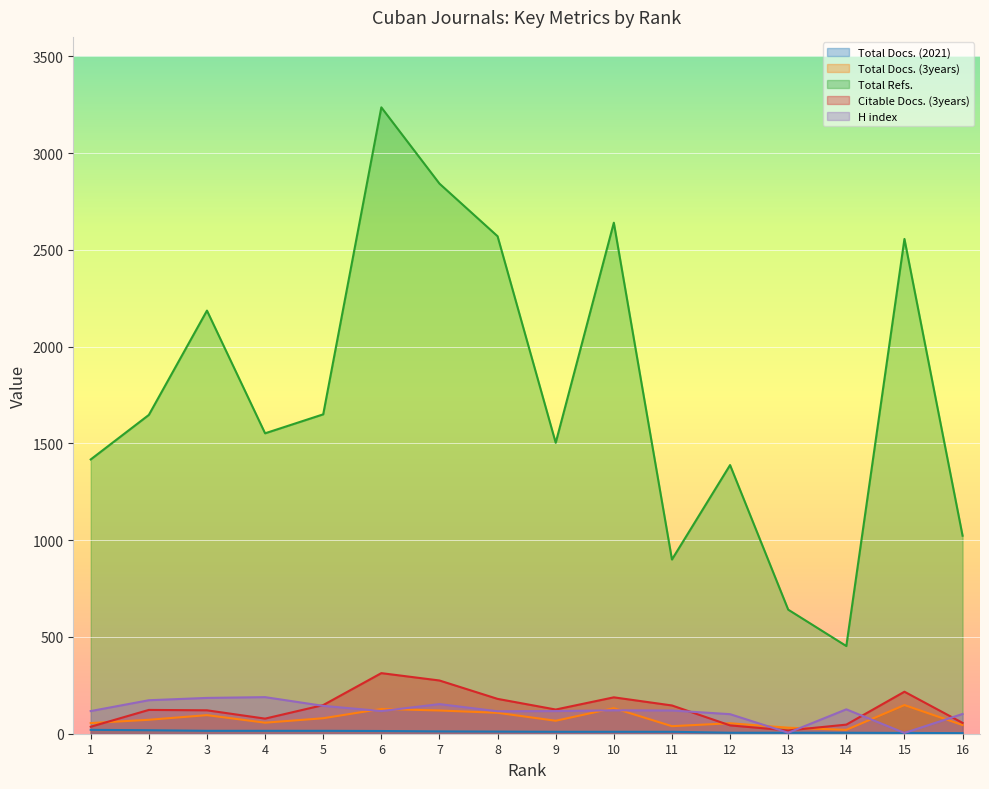

Is the value of Total Refs. at 6 greater than the value of Citable Docs. (3years) at 15?

Yes